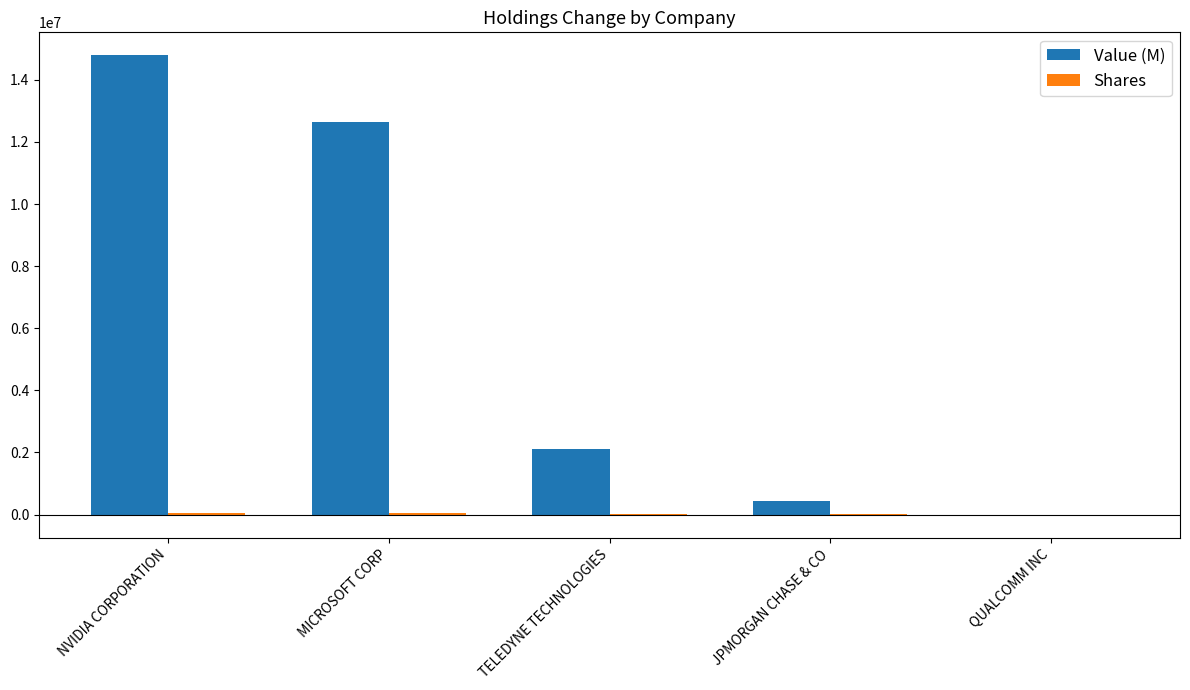

What is the highest value of the Value (M) series?

14789660